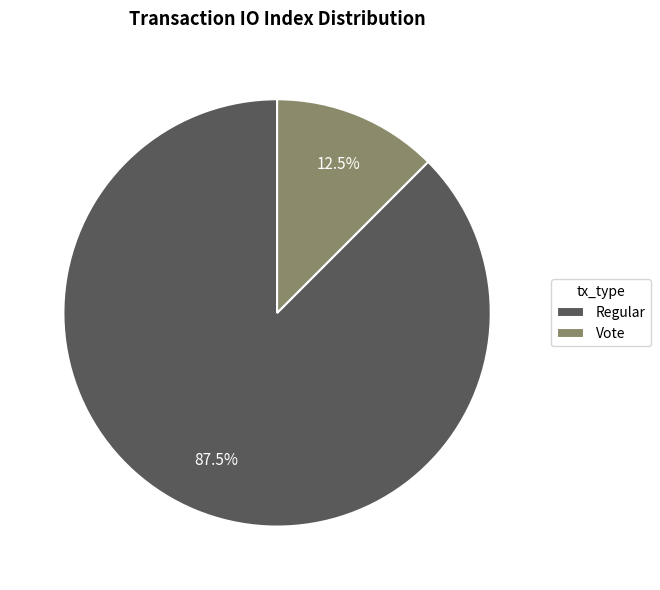

Is it true that Vote is 20% of the pie?

False